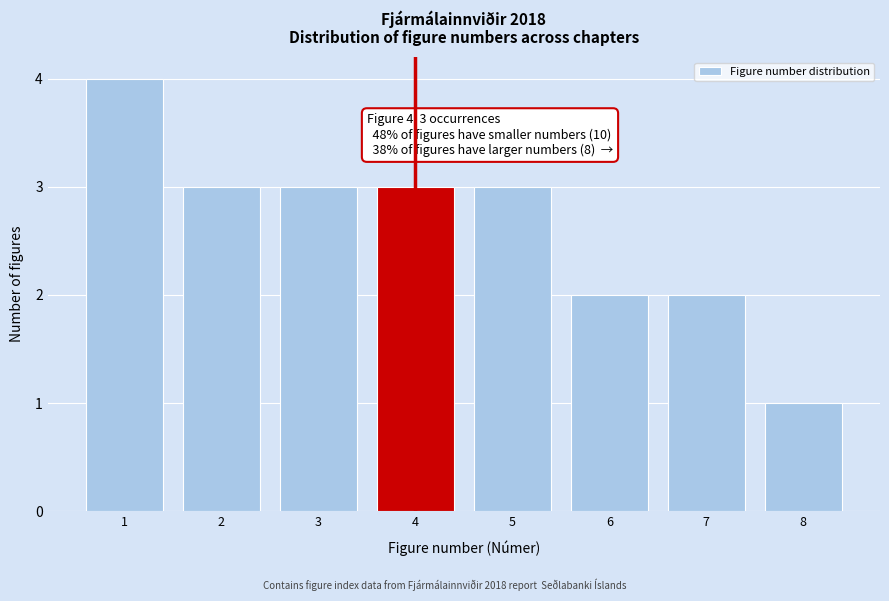

Reading left to right, list all the values displayed in this chart.

1=4	2=3	3=3	4=3	5=3	6=2	7=2	8=1